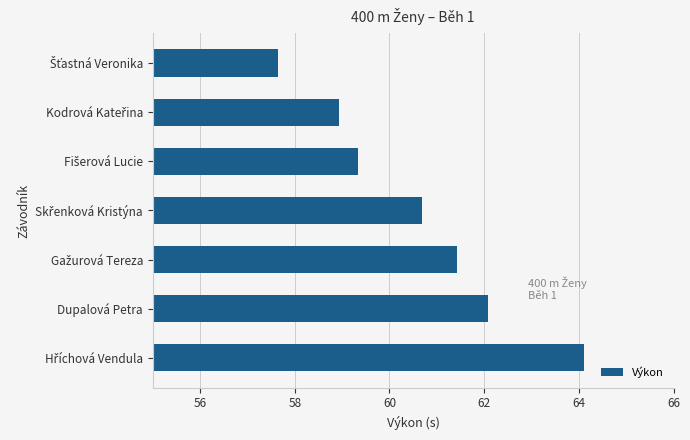

Reading top to bottom, extract all data points from this chart.

57.6	58.9	59.3	60.7	61.4	62.1	64.1